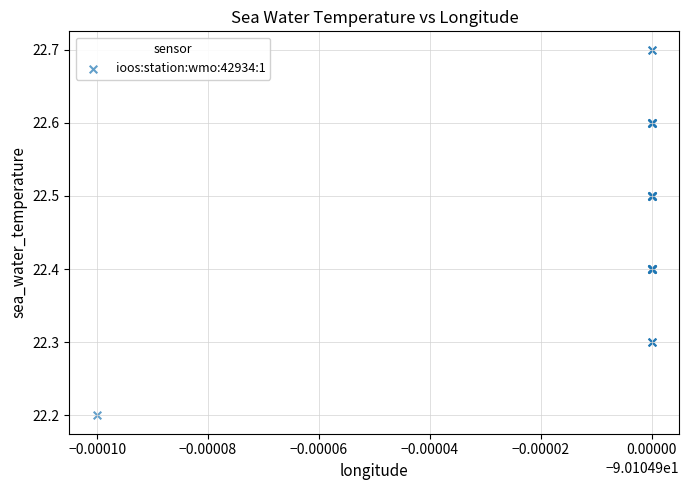

What Y value in the scatter plot is closest to 22?

22.2